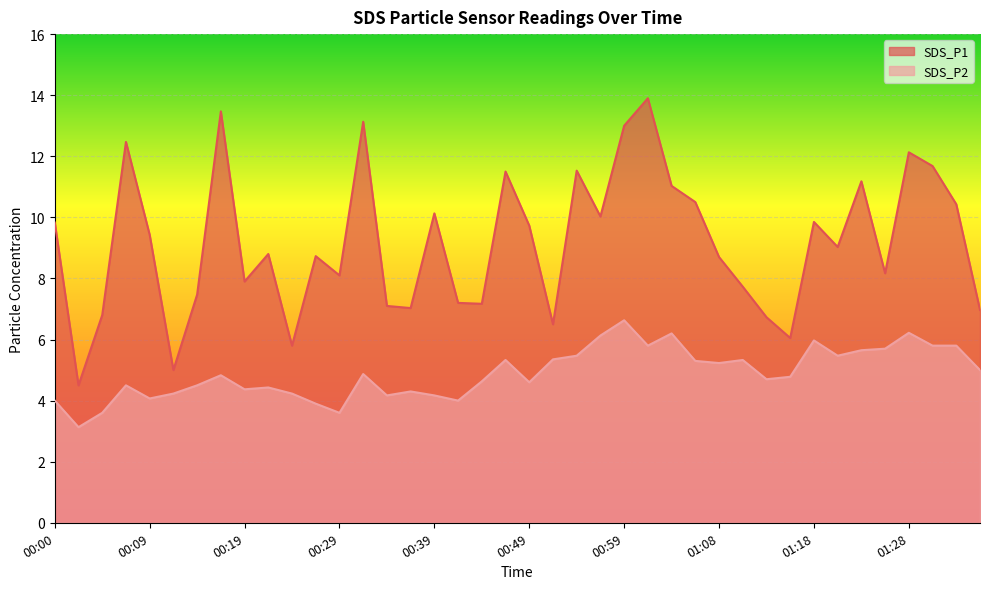

Rank the categories by SDS_P2 value from highest to lowest.

00:59, 01:28, 01:03, 00:56, 01:18, 01:01, 01:30, 01:33, 01:26, 01:23, 00:54, 01:21, 00:51, 00:46, 01:11, 01:06, 01:08, 01:35, 00:31, 00:17, 01:16, 01:13, 00:44, 00:49, 00:07, 00:14, 00:22, 00:19, 00:36, 00:12, 00:24, 00:34, 00:39, 00:09, 00:00, 00:41, 00:27, 00:05, 00:29, 00:02